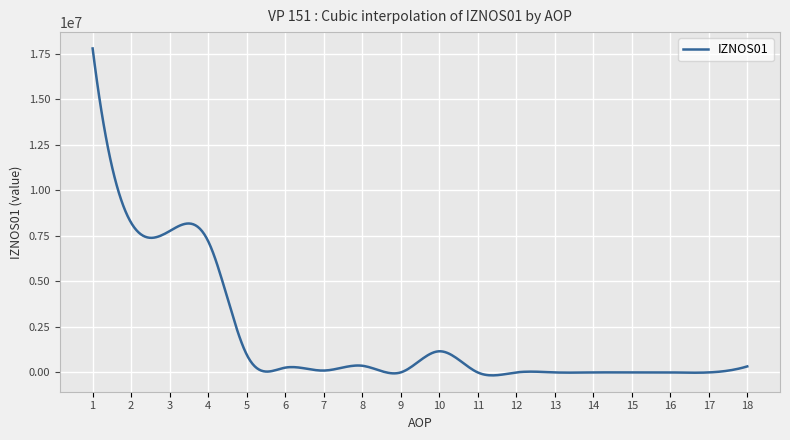

What is the difference between the maximum and minimum values?

17964358.0